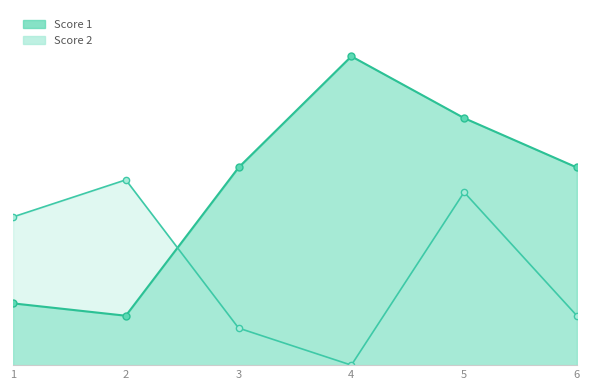

True or false: Score 1 has more than 1 points higher than both neighbors.

False